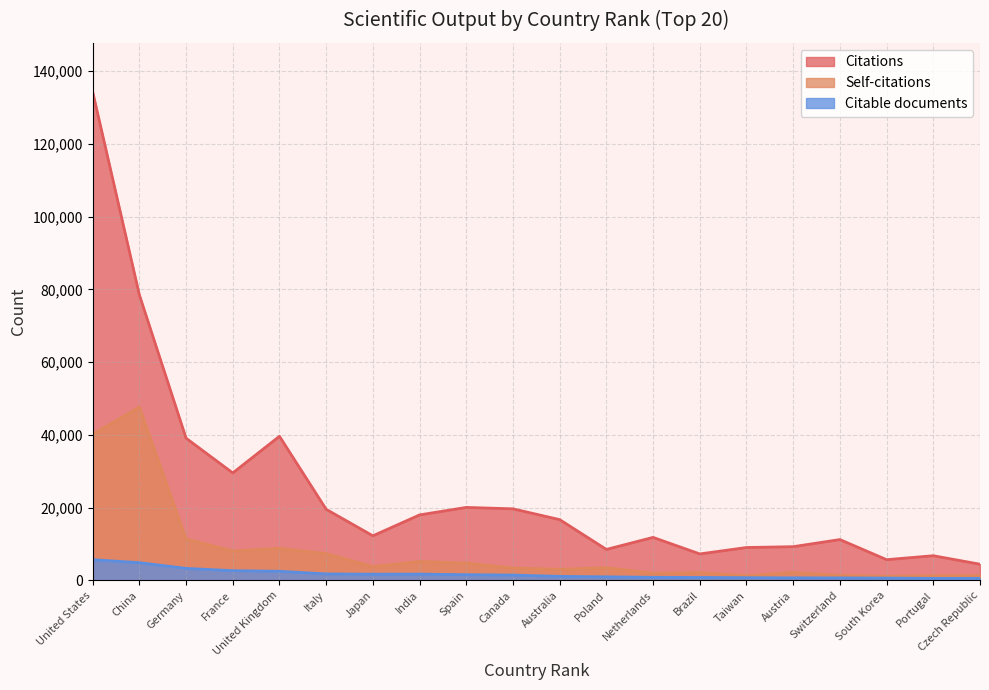

List the series in order of their overall mean, highest first.

Citations, Self-citations, Citable documents